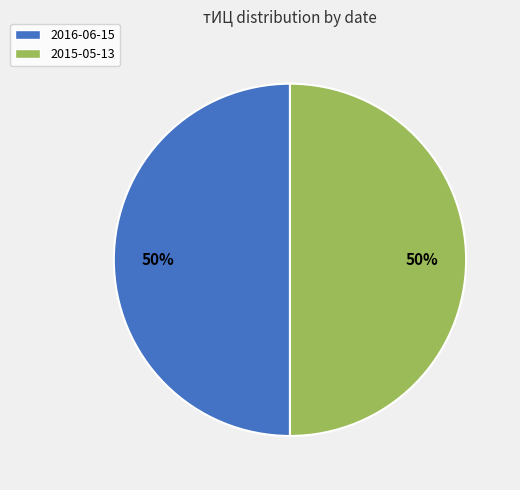

What percentage is the 2016-06-15 slice, to the nearest percent?

50%